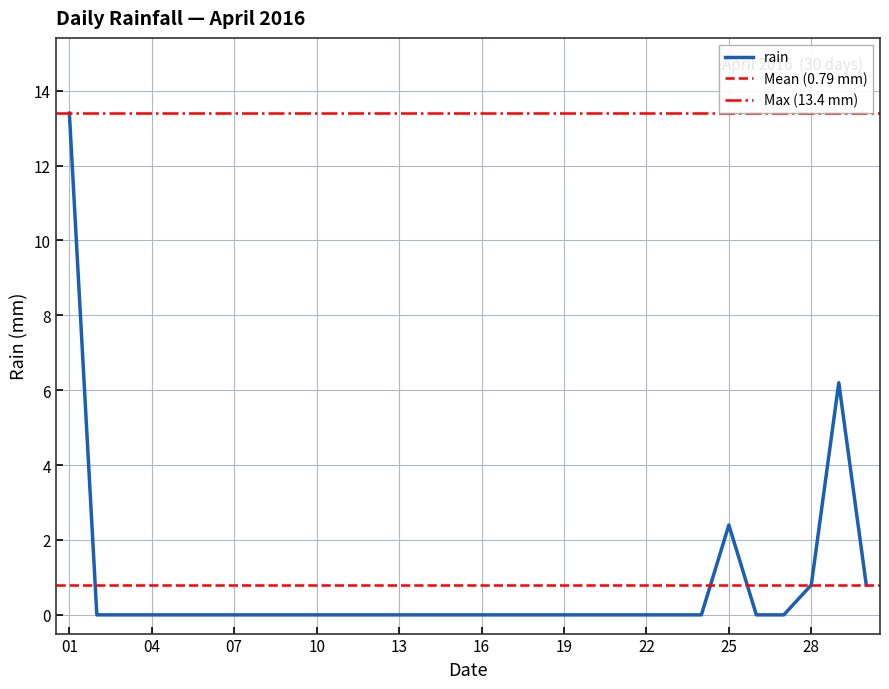

Rank the categories by value from lowest to highest.

2016-04-02, 2016-04-03, 2016-04-04, 2016-04-05, 2016-04-06, 2016-04-07, 2016-04-08, 2016-04-09, 2016-04-10, 2016-04-11, 2016-04-12, 2016-04-13, 2016-04-14, 2016-04-15, 2016-04-16, 2016-04-17, 2016-04-18, 2016-04-19, 2016-04-20, 2016-04-21, 2016-04-22, 2016-04-23, 2016-04-24, 2016-04-26, 2016-04-27, 2016-04-28, 2016-04-30, 2016-04-25, 2016-04-29, 2016-04-01